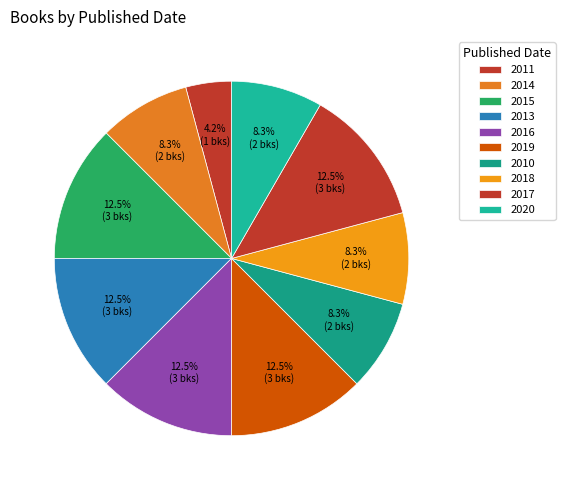

Do 2018 and 2020 together represent more than half of the pie?

No